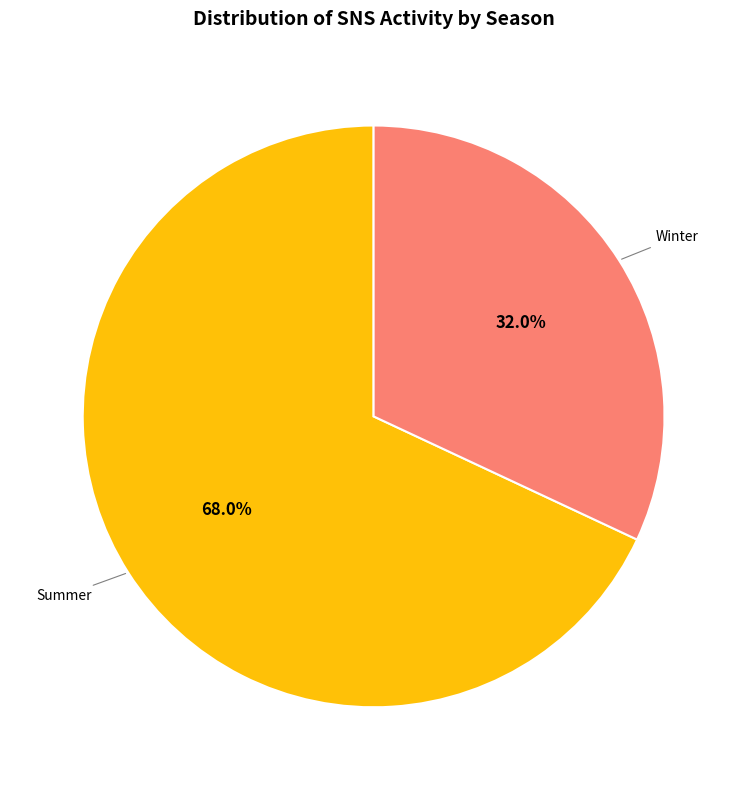

Is there a majority slice in this chart?

Yes